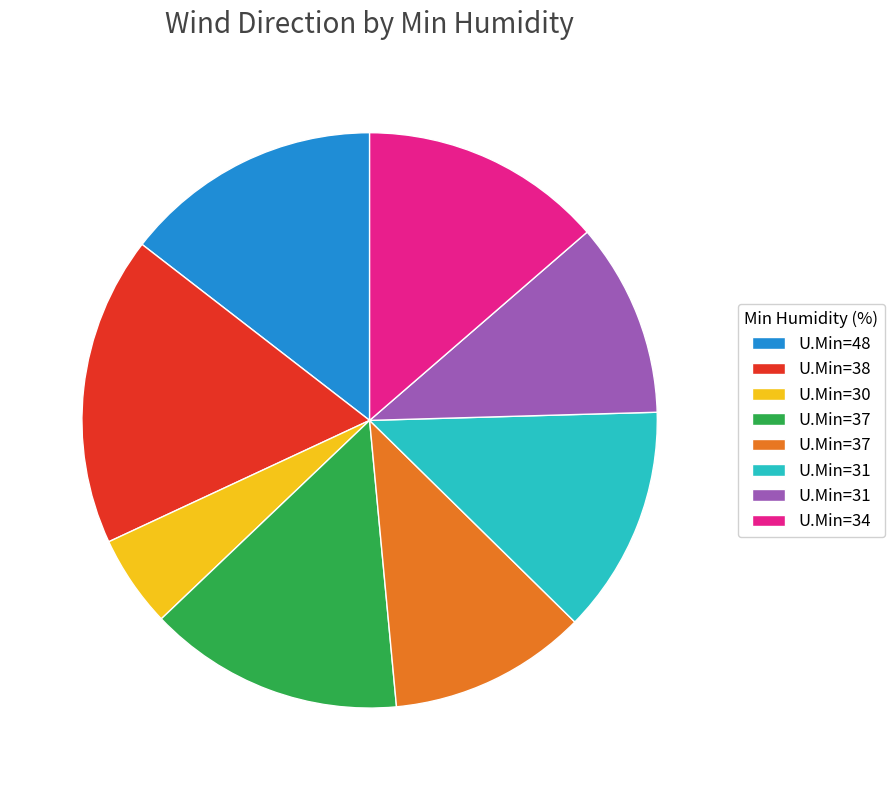

How many segments does this pie chart have?

8